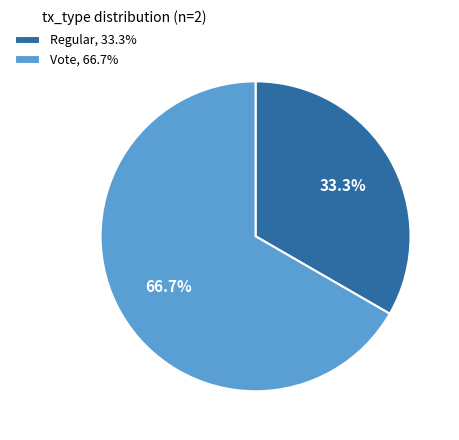

To the nearest percent, what is the difference between the largest and smallest slice percentages?

33%